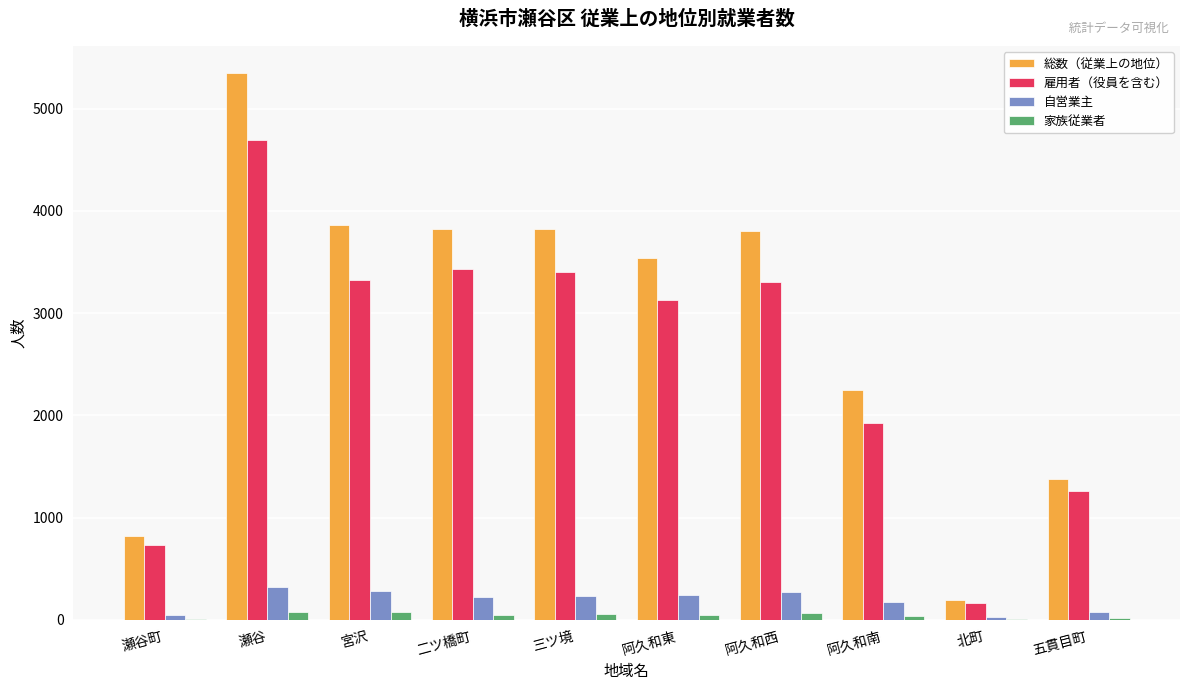

How many groups of bars are there?

10